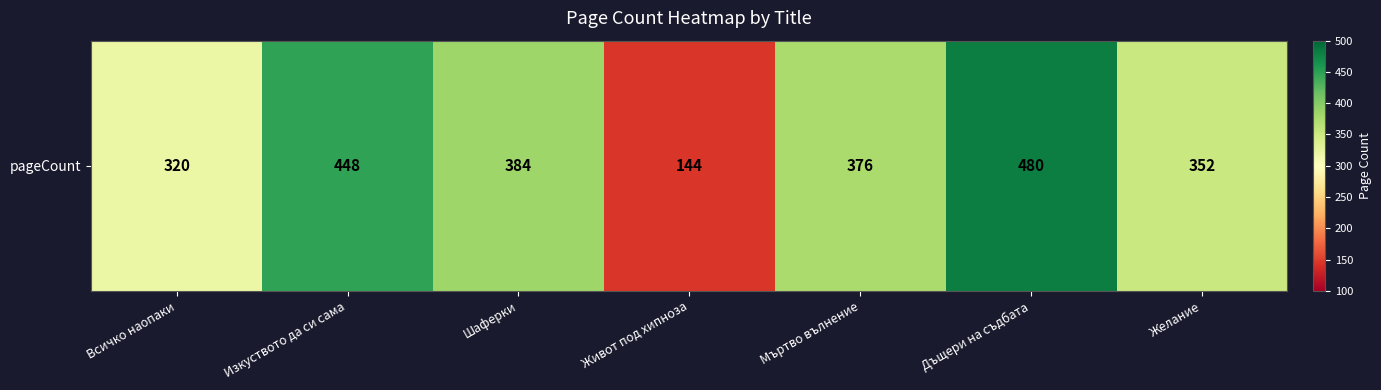

List the labels in order of value, largest first.

Дъщери на съдбата, Изкуството да си сама, Шаферки, Мъртво вълнение, Желание, Всичко наопаки, Живот под хипноза